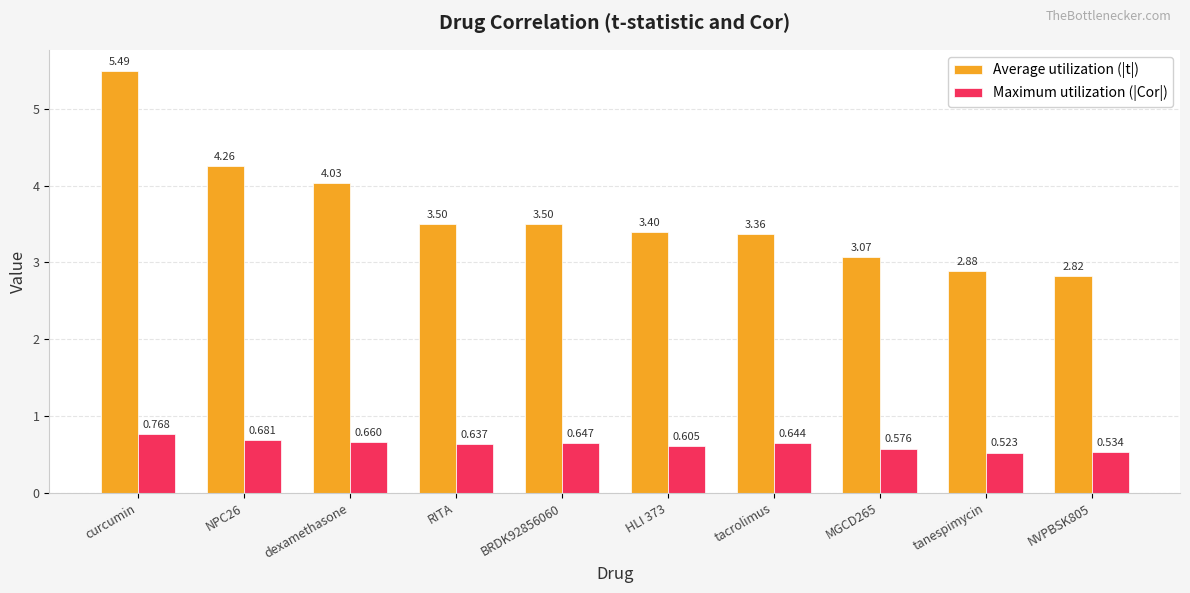

Is the value of Maximum utilization (|Cor|) at NPC26 greater than the value of Average utilization (|t|) at curcumin?

No